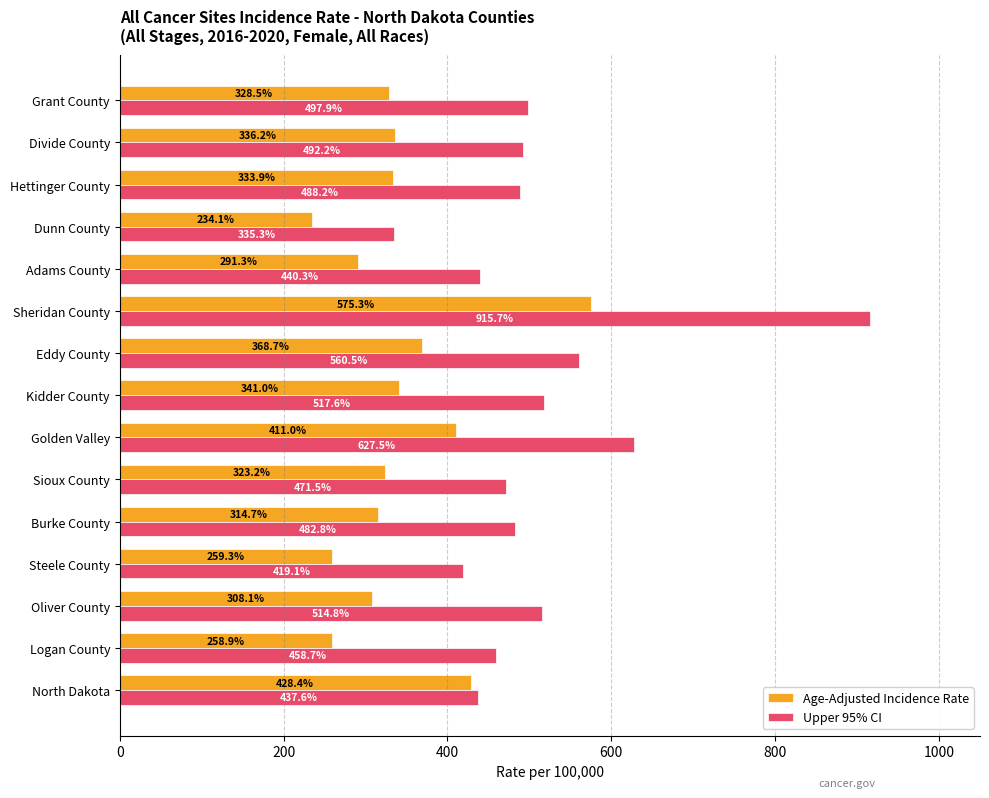

What is the maximum value for Upper 95% CI?

915.7